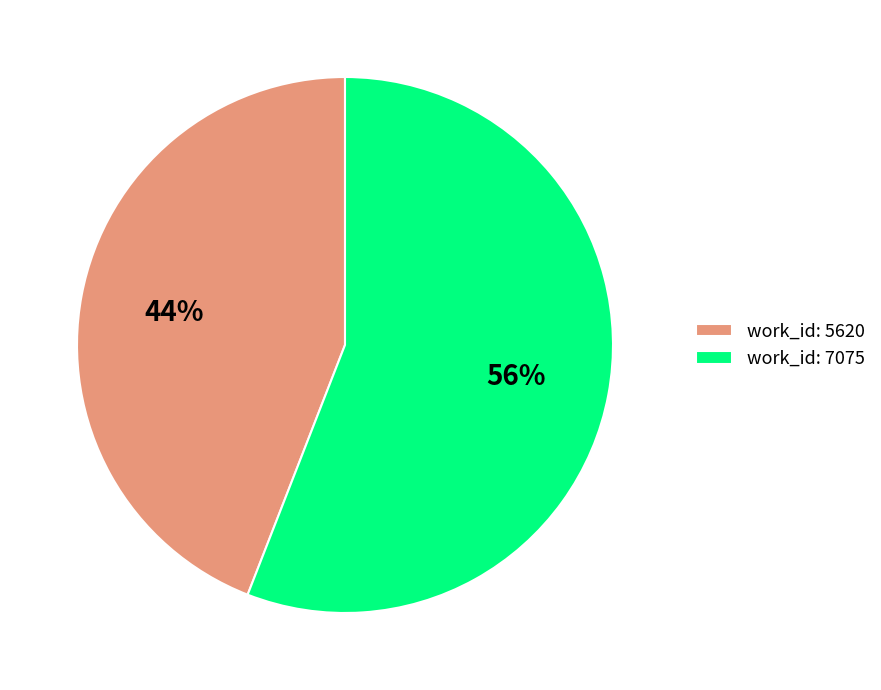

Do work_id: 7075 and work_id: 5620 together represent more than half of the pie?

Yes